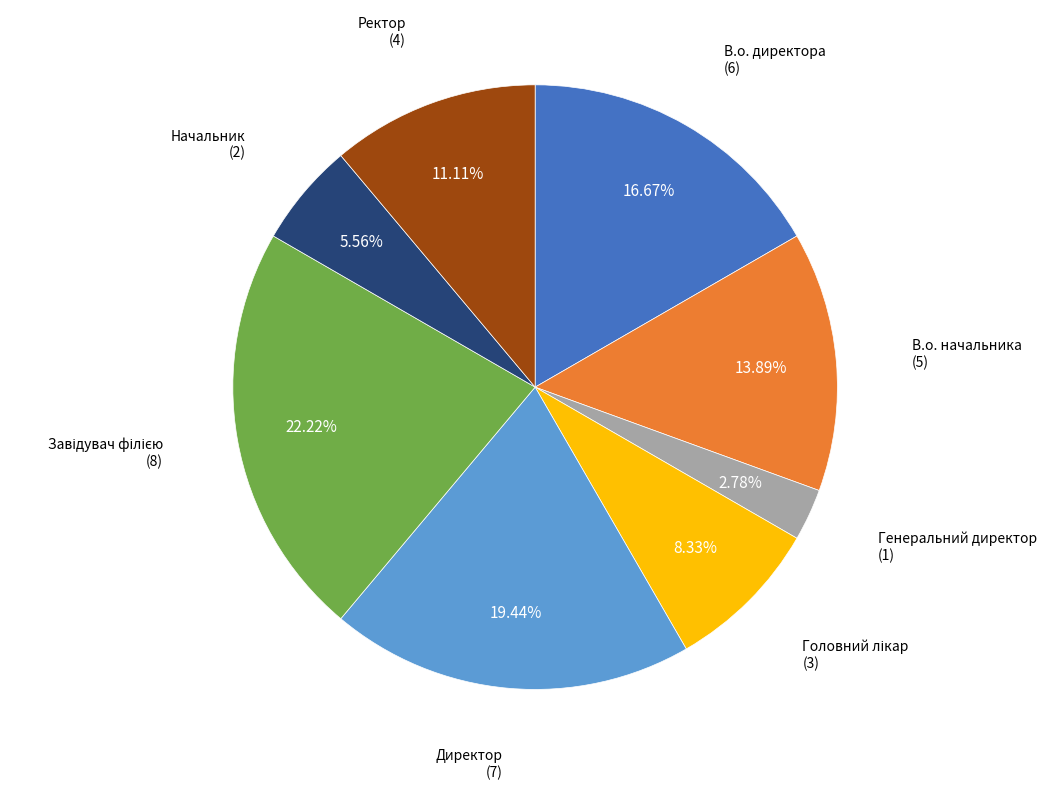

Does any single category account for the majority?

No